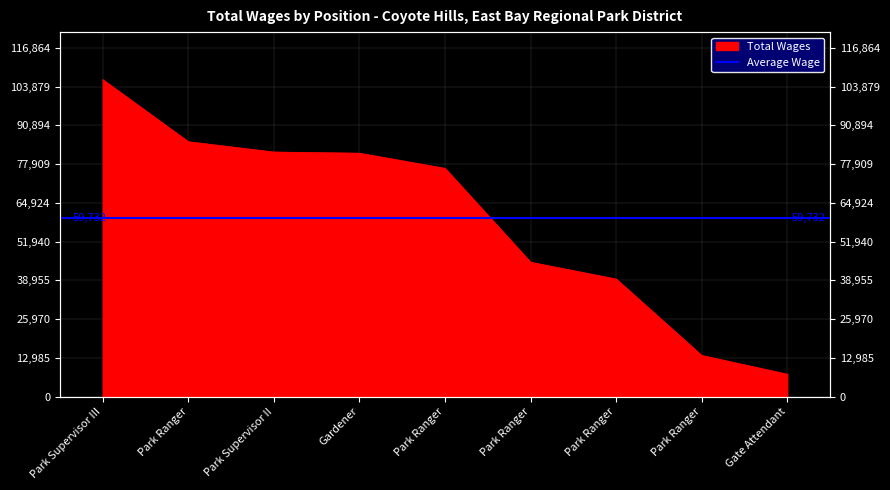

Reading left to right, list all the values displayed in this chart.

106240	85440	81984	81593	76519	45050	39420	13811	7529